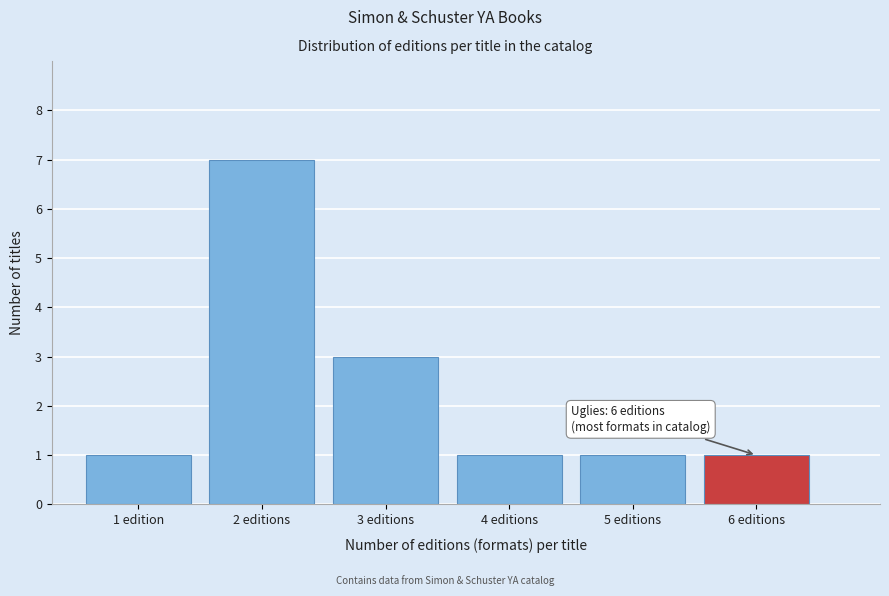

Reading left to right, what are all the values shown in this chart?

1 edition=1	2 editions=7	3 editions=3	4 editions=1	5 editions=1	6 editions=1